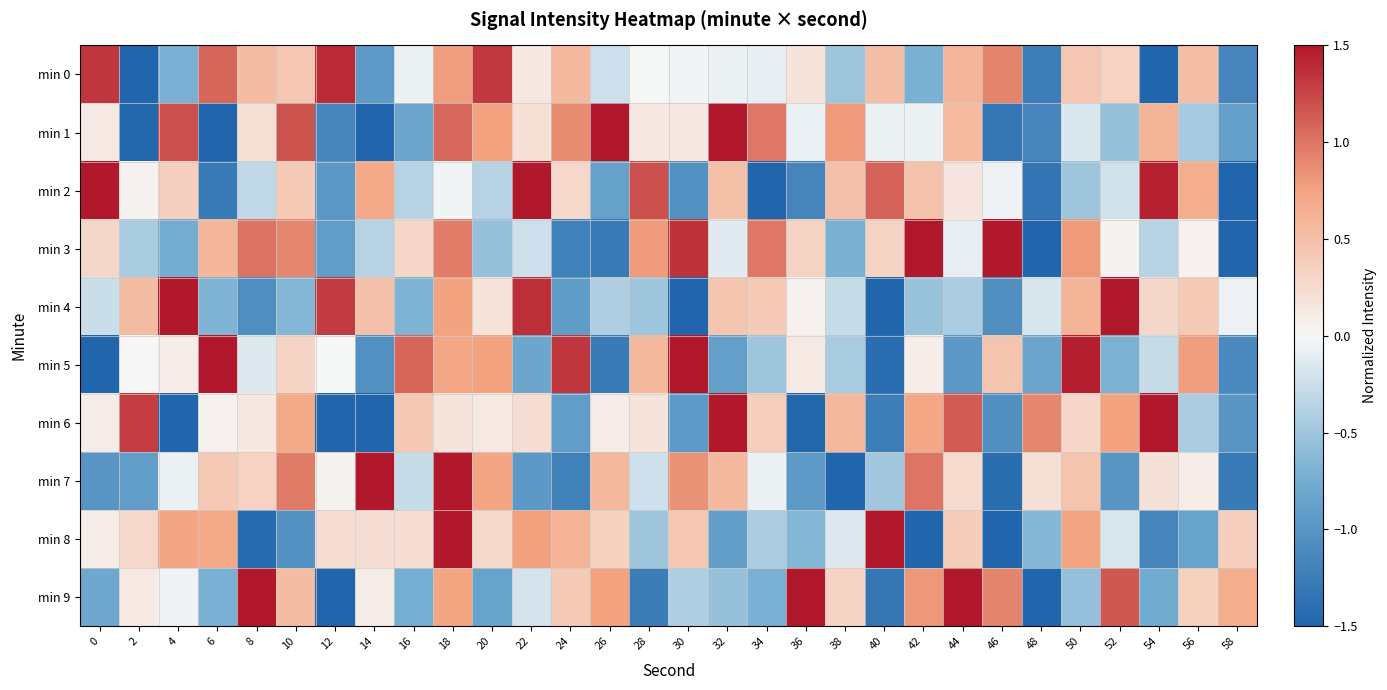

Which series has the largest total across all categories?

min 0